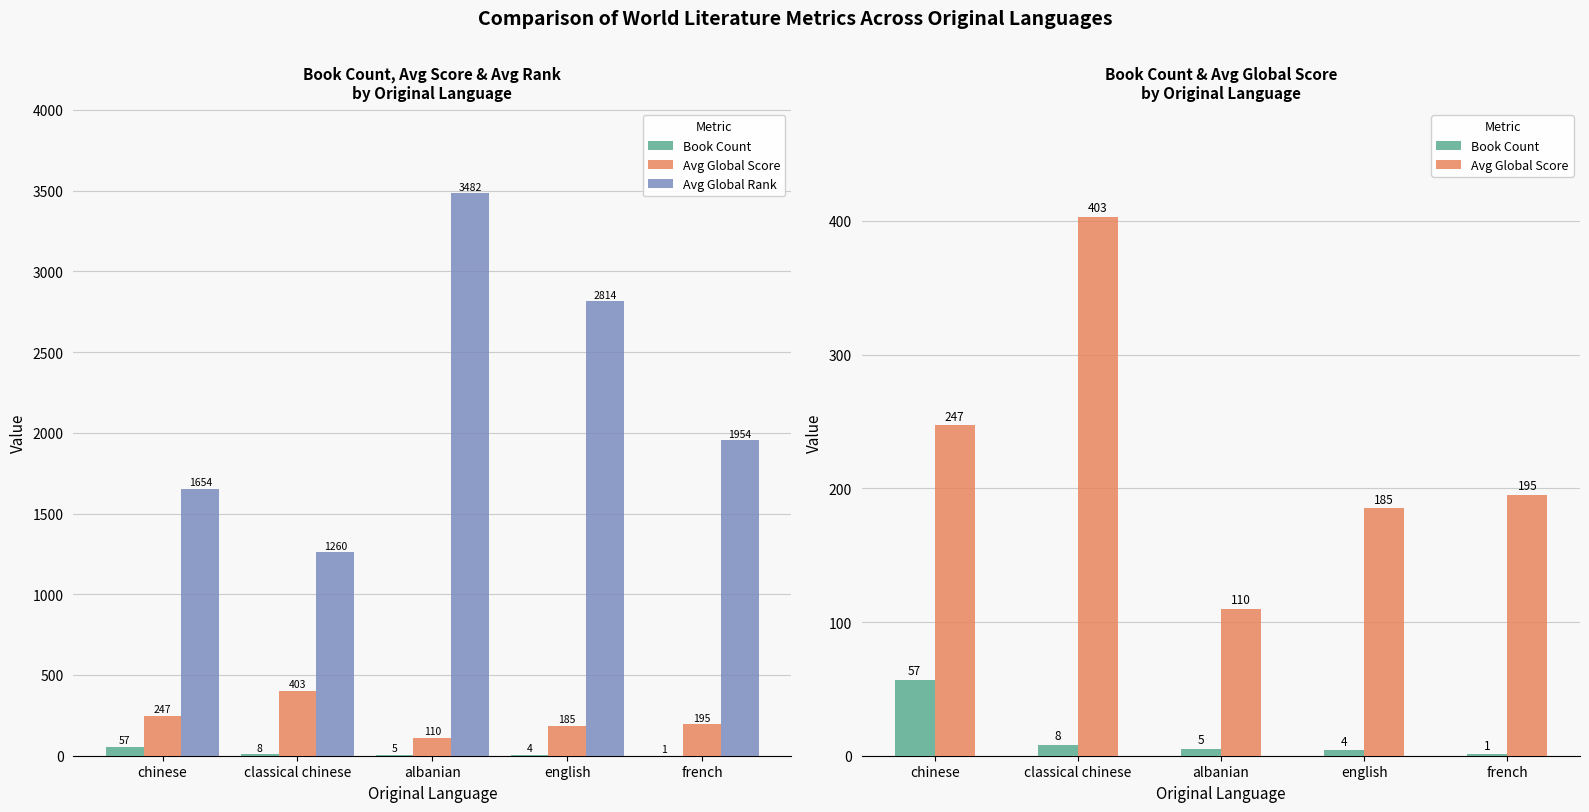

Where is Avg Global Rank nearest to the value 2371?

french